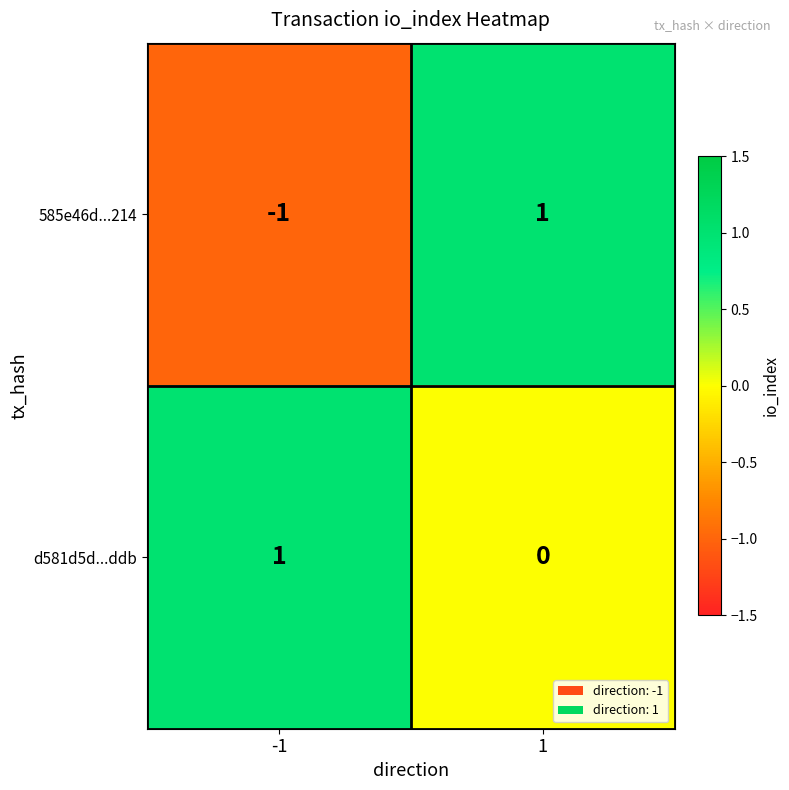

Reading left to right, list all the values displayed in this chart.

585e46d...214: -1	1
d581d5d...ddb: 1	0